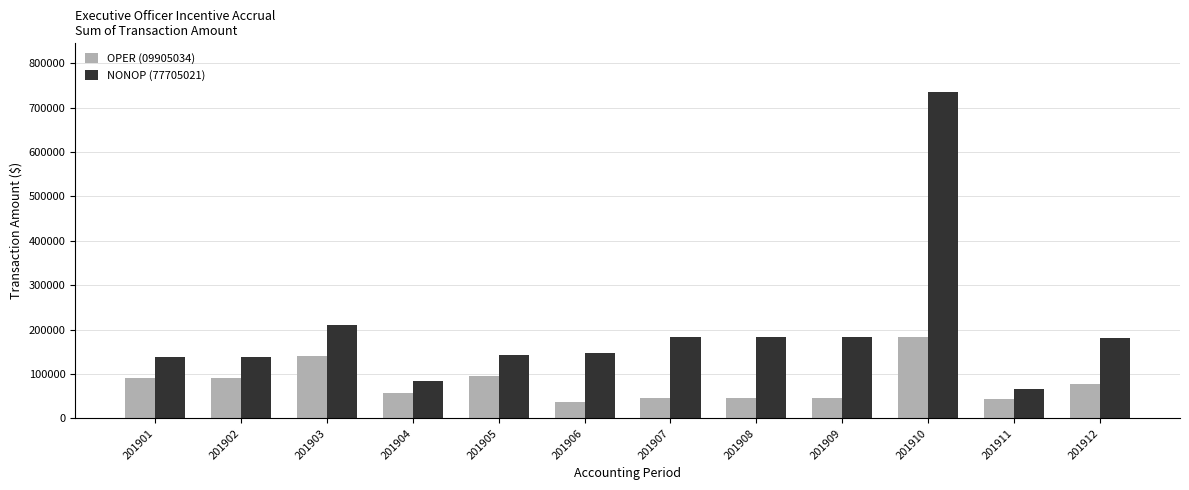

What is the approximate value of NONOP (77705021) at 201911?

65522.0